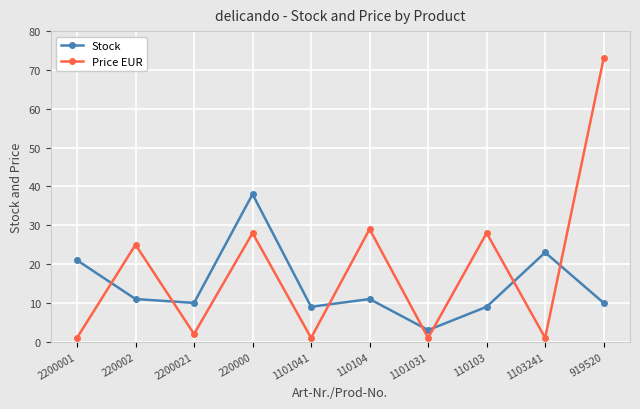

Rank the series by their maximum value, from highest to lowest.

Price EUR, Stock